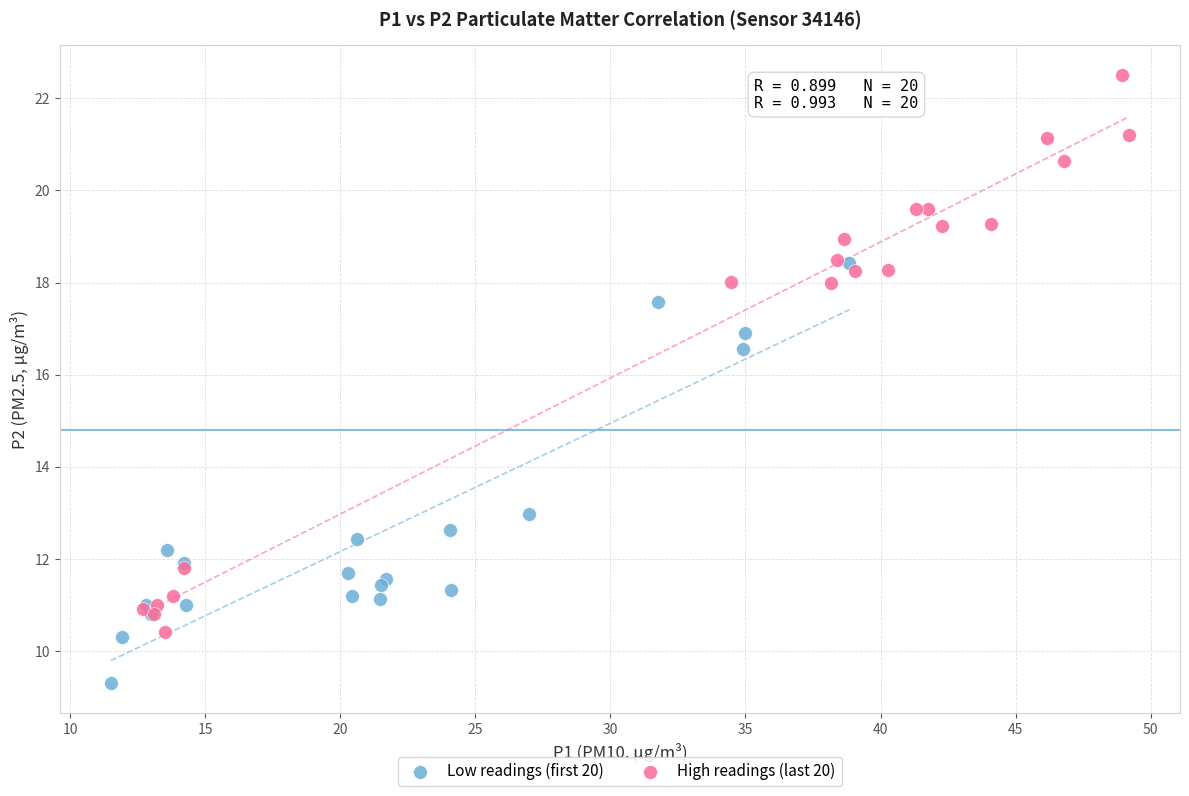

Which series contains the highest Y value?

High readings (last 20)